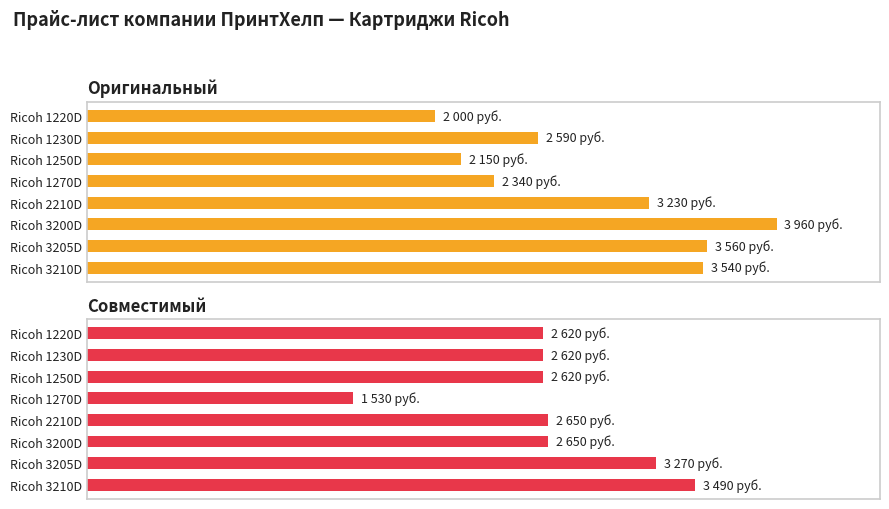

What is the lowest value of the Оригинальный series?

2000